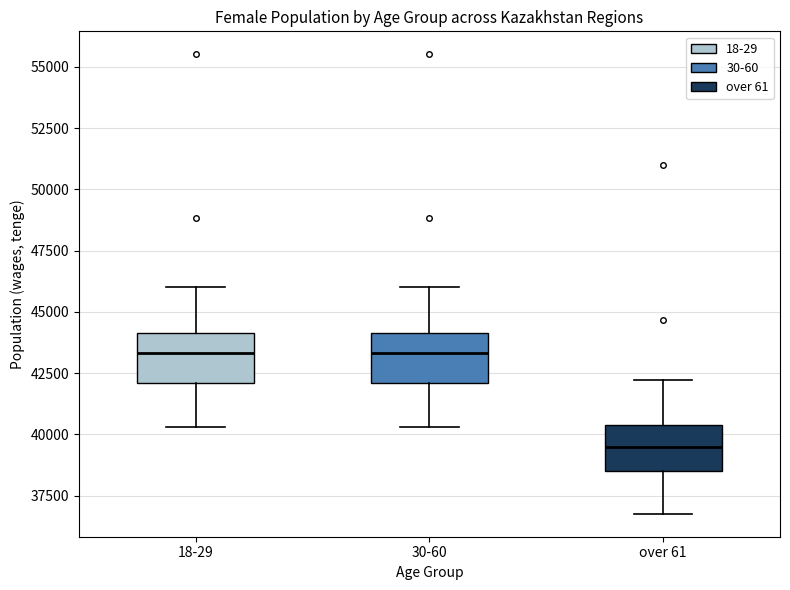

Reading left to right, read every box against the y-axis: the position of its median line, the range the box covers, and the ends of its whiskers. The values are not printed on the chart, so give them approximately, as read against the axis.

18-29: median 43500, box 42000 to 44000, whiskers 40500 to 46000
30-60: median 43500, box 42000 to 44000, whiskers 40500 to 46000
over 61: median 39500, box 38500 to 40500, whiskers 37000 to 42000